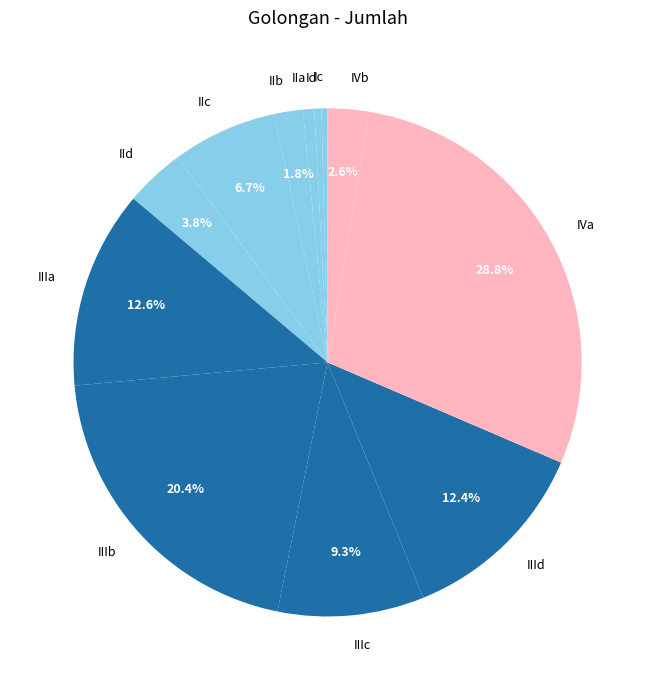

Combined, do Ic and IIIa account for over 50%?

No